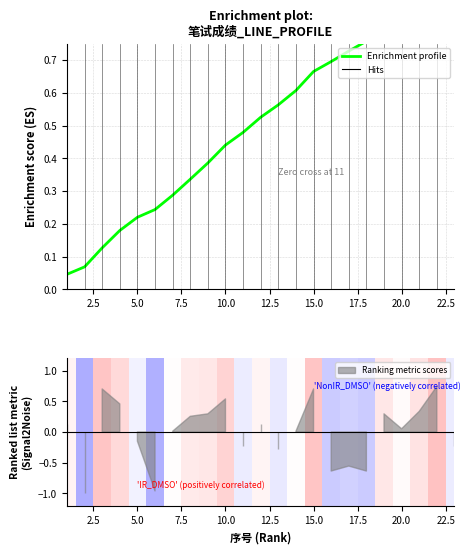

Reading left to right, what are all the values shown in this chart?

0.0	0.1	0.1	0.2	0.2	0.2	0.3	0.3	0.4	0.4	0.5	0.5	0.6	0.6	0.7	0.7	0.7	0.8	0.8	0.9	0.9	1.0	1.0